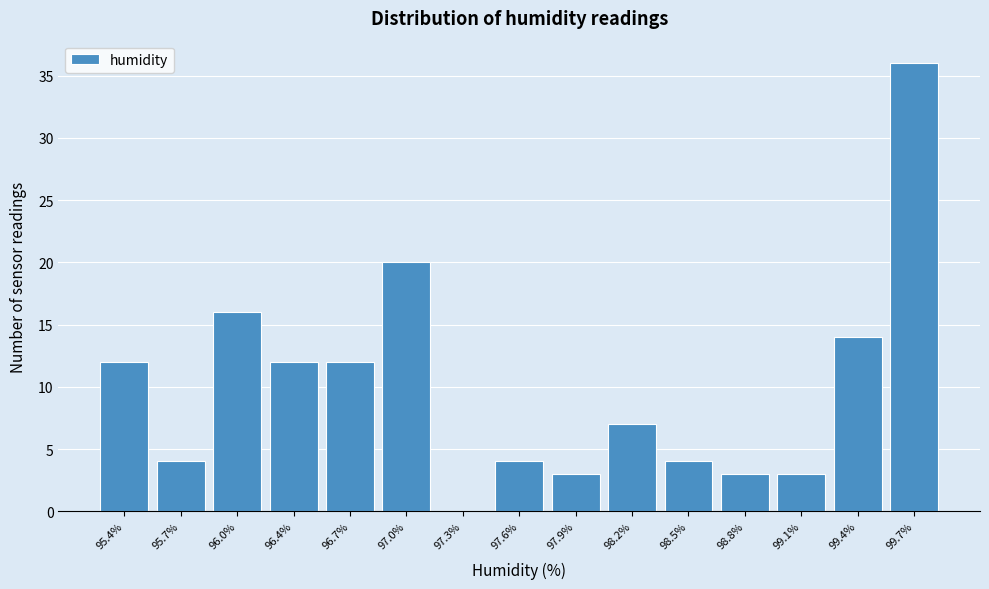

Reading left to right, extract all data points from this chart.

95.4%=12	95.7%=4	96.0%=16	96.4%=12	96.7%=12	97.0%=20	97.3%=0	97.6%=4	97.9%=3	98.2%=7	98.5%=4	98.8%=3	99.1%=3	99.4%=14	99.7%=36